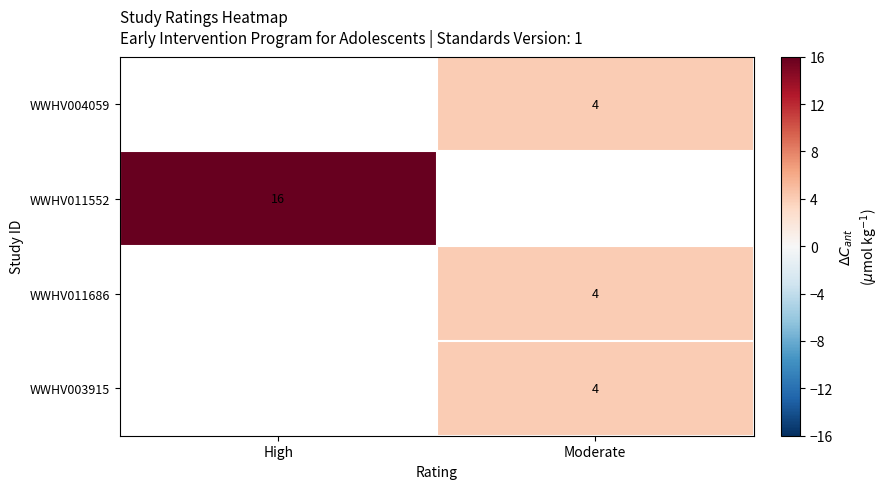

True or false: WWHV003915 has a value of 6.0 at Moderate.

False